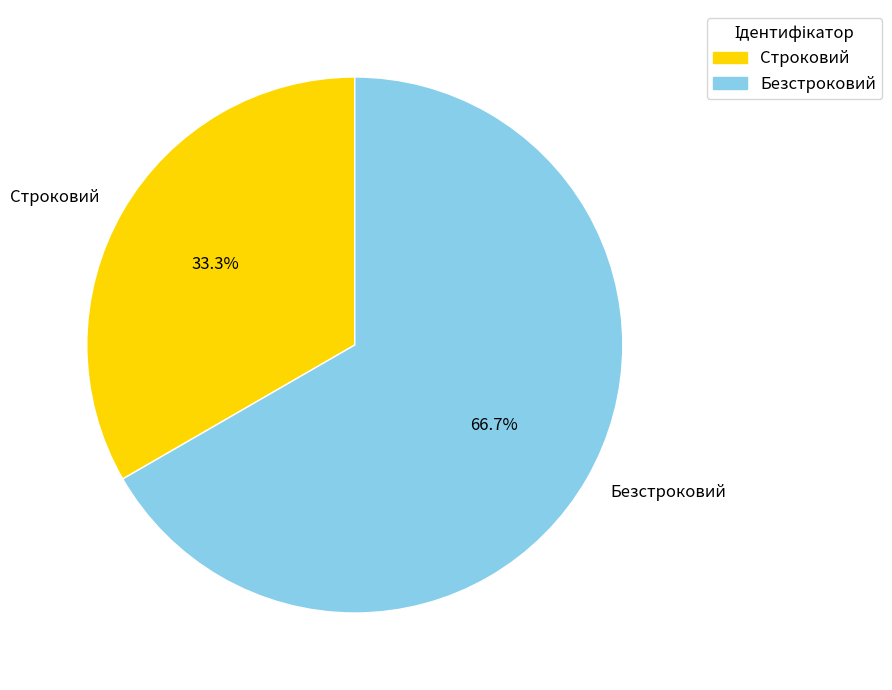

What percentage is the Безстроковий slice, to the nearest percent?

67%